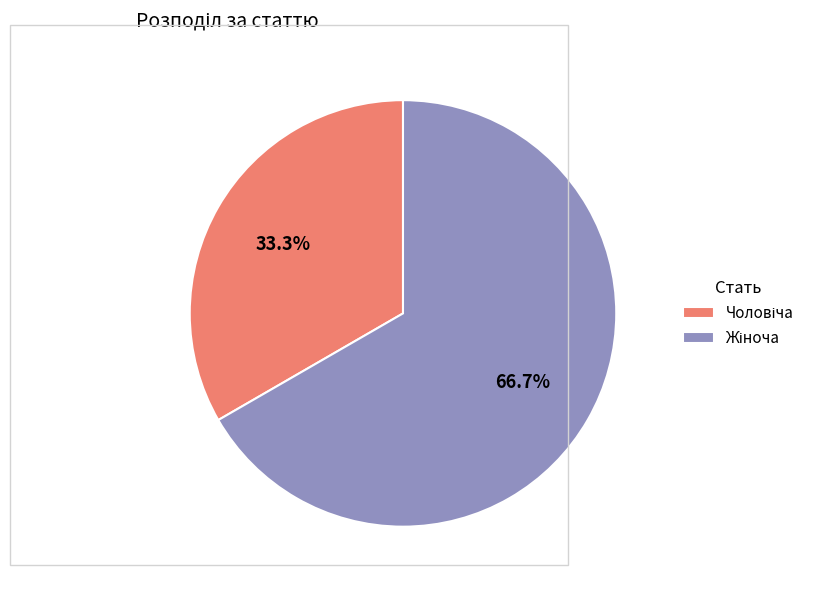

Is there a majority slice in this chart?

Yes